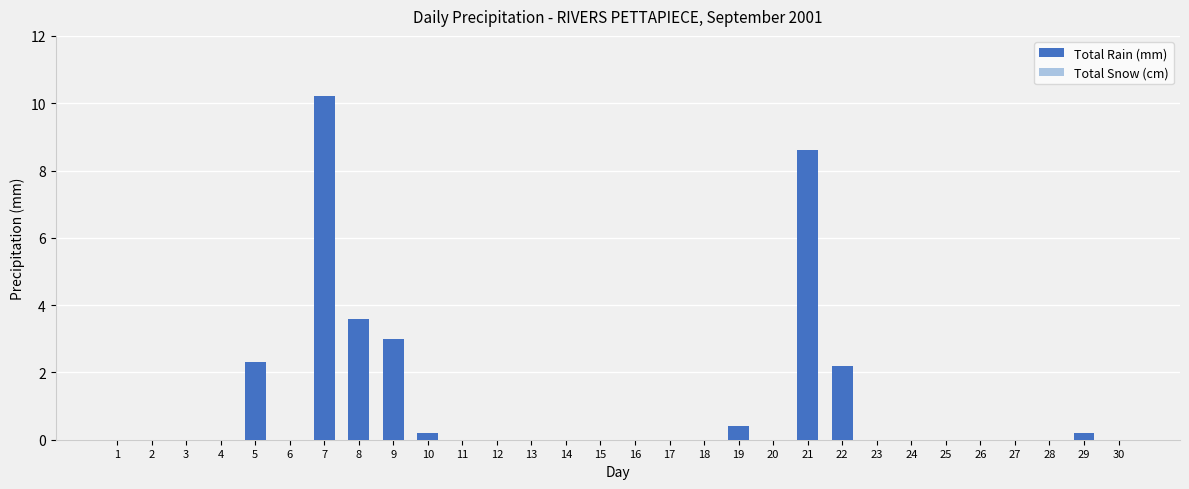

True or false: the data shows 0.0 at 26.

True